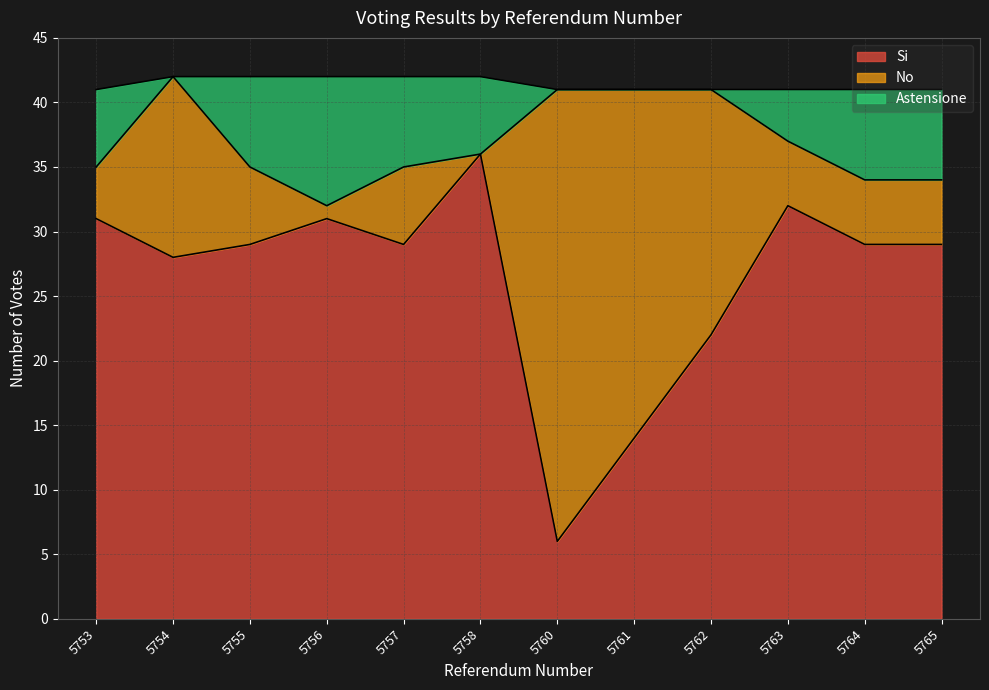

What is the highest value of the Si series?

36